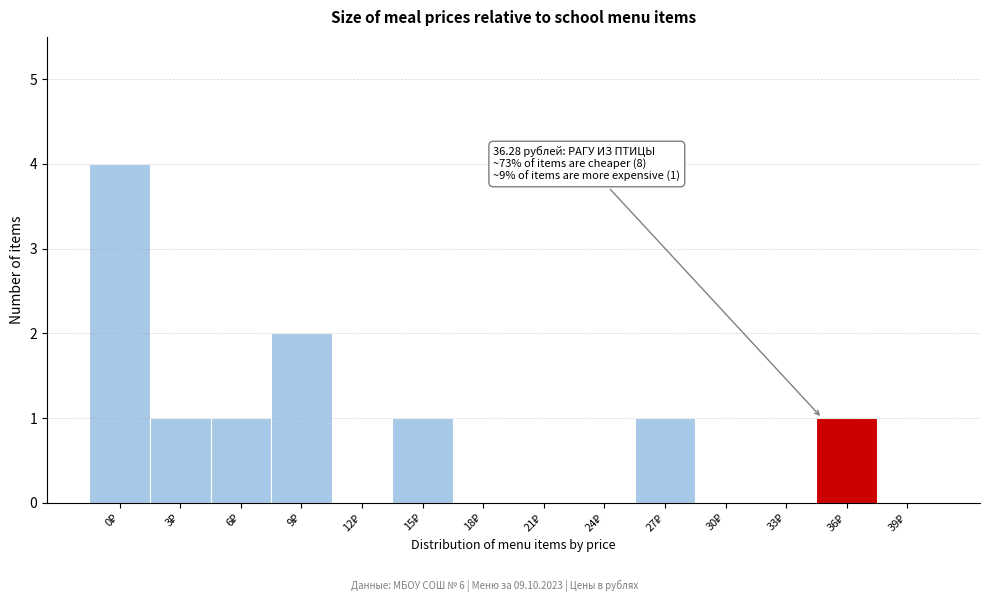

What is the maximum value shown in the chart?

4